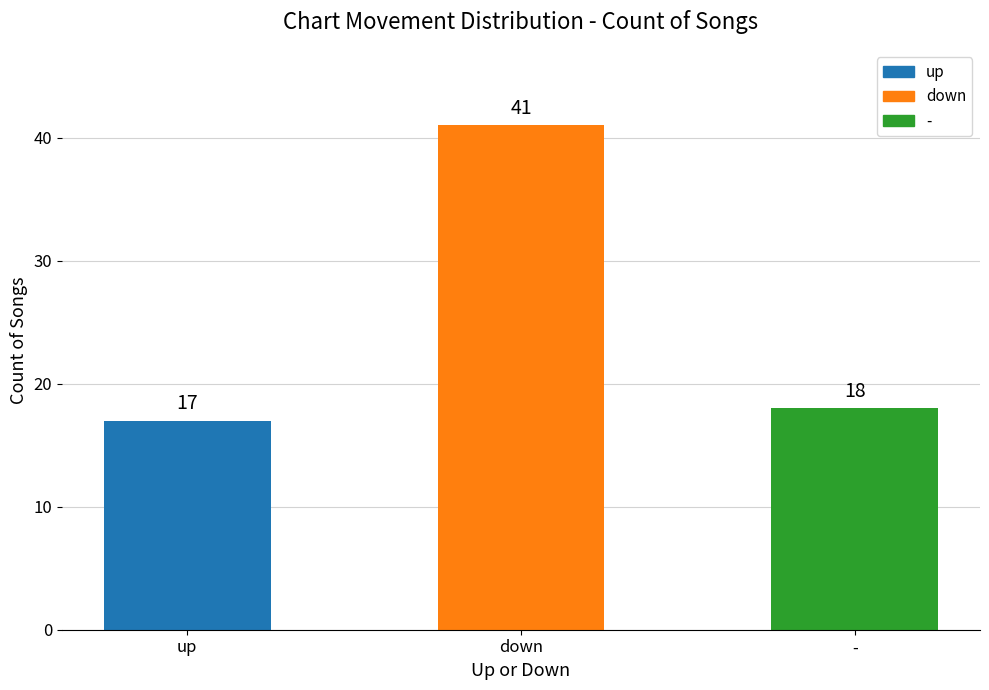

What is the value of the 2nd bar from the left?

41